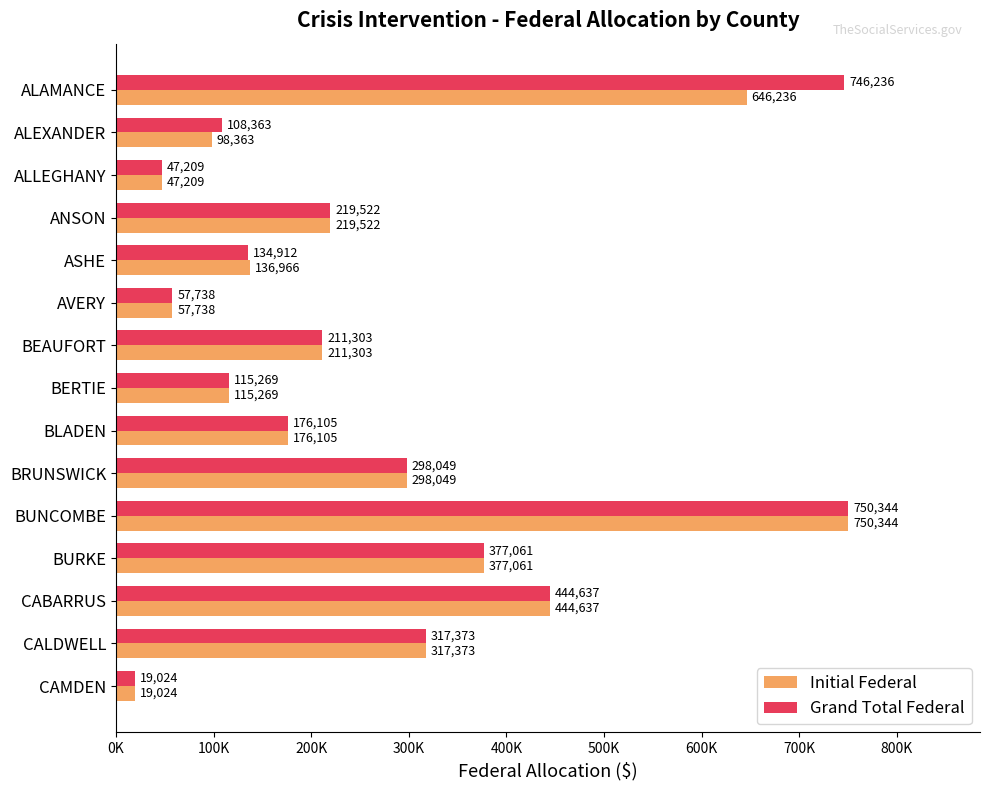

Reading left to right, transcribe all the data shown in this chart.

Initial Federal: 646236	98363	47209	219522	136966	57738	211303	115269	176105	298049	750344	377061	444637	317373	19024
Grand Total Federal: 746236	108363	47209	219522	134912	57738	211303	115269	176105	298049	750344	377061	444637	317373	19024